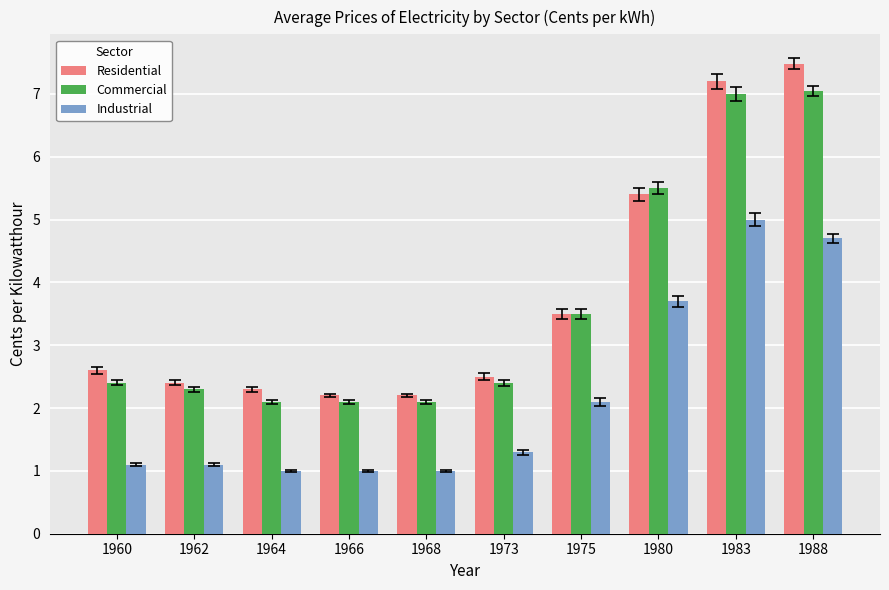

What is the sum of all Industrial values?

22.0